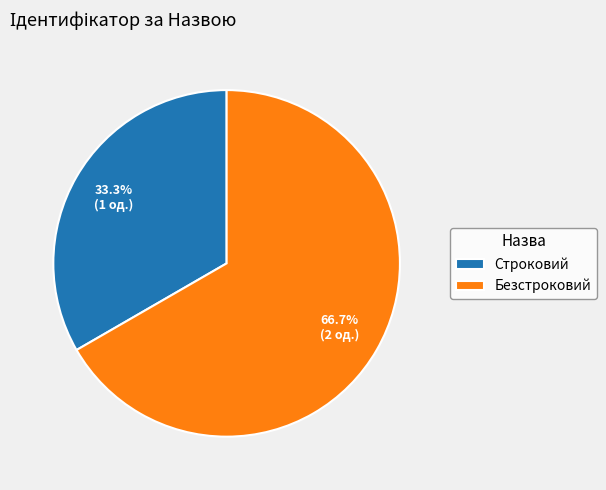

The Безстроковий slice represents 62% of the pie. True or false?

False